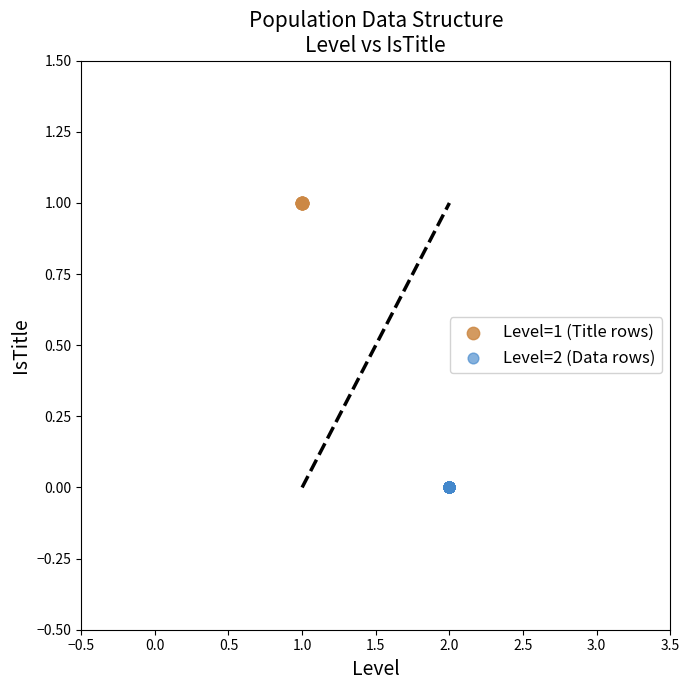

Which series reaches the minimum Y coordinate?

Level=2 (Data rows)